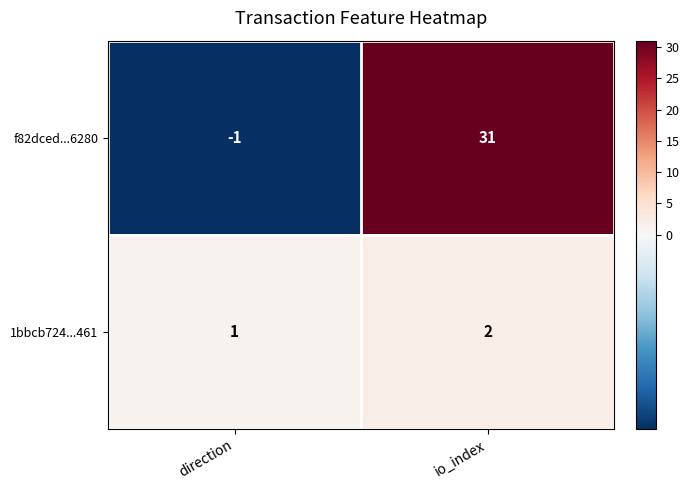

At io_index, list the series in order from smallest to largest.

1bbcb724...461, f82dced...6280